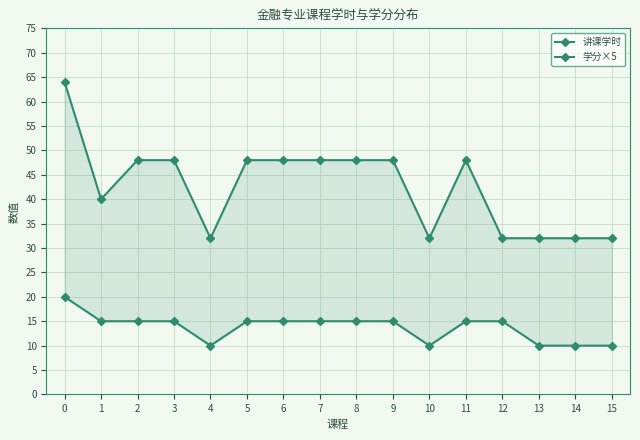

Is this an area chart (filled region under the line)?

No